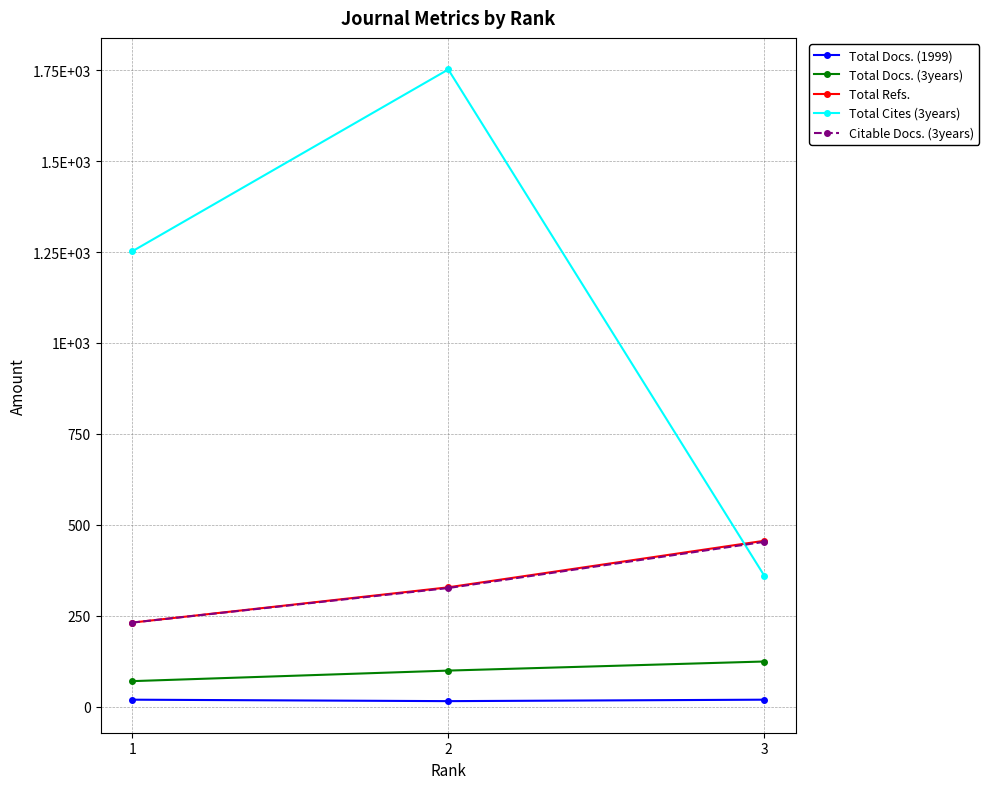

Is this an area chart (filled region under the line)?

No